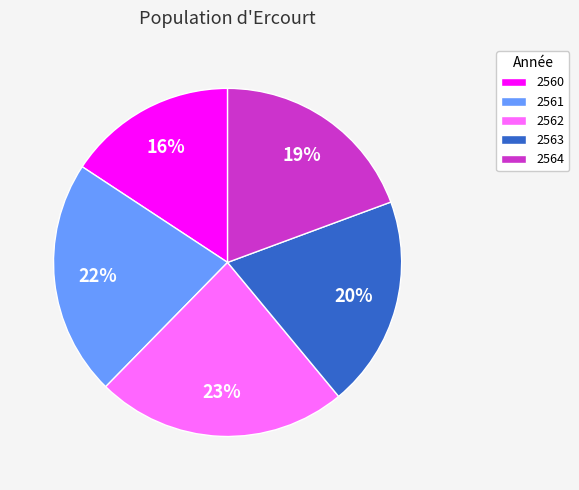

To the nearest percent, what portion does 2560 represent?

16%